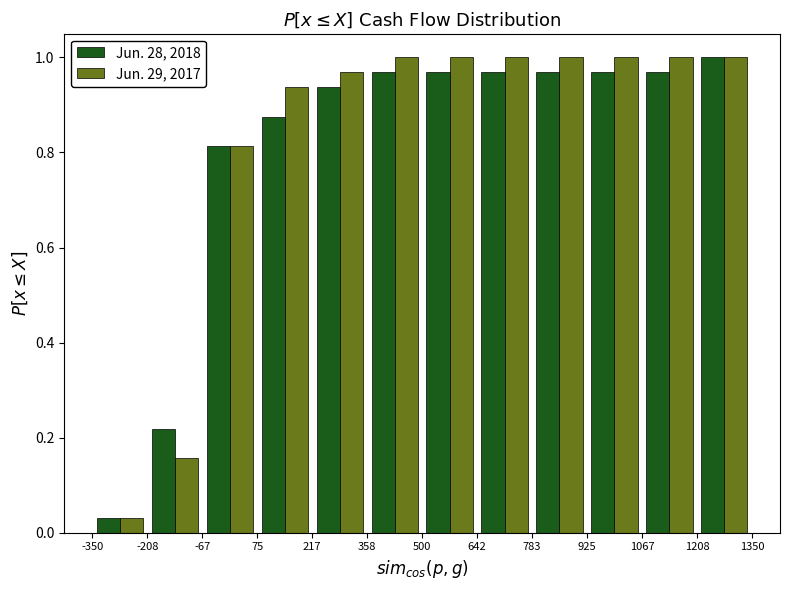

Reading left to right, list every range on the x-axis with the height of the bar of each series over it. The values are not printed on the chart, so give them approximately, as read against the axis.

-350 to -208: Jun. 28, 2018=0.04	Jun. 29, 2017=0.04
-208 to -67: Jun. 28, 2018=0.22	Jun. 29, 2017=0.16
-67 to 75: Jun. 28, 2018=0.82	Jun. 29, 2017=0.82
75 to 217: Jun. 28, 2018=0.88	Jun. 29, 2017=0.94
217 to 358: Jun. 28, 2018=0.94	Jun. 29, 2017=0.96
358 to 500: Jun. 28, 2018=0.96	Jun. 29, 2017=1.00
500 to 642: Jun. 28, 2018=0.96	Jun. 29, 2017=1.00
642 to 783: Jun. 28, 2018=0.96	Jun. 29, 2017=1.00
783 to 925: Jun. 28, 2018=0.96	Jun. 29, 2017=1.00
925 to 1067: Jun. 28, 2018=0.96	Jun. 29, 2017=1.00
1067 to 1208: Jun. 28, 2018=0.96	Jun. 29, 2017=1.00
1208 to 1350: Jun. 28, 2018=1.00	Jun. 29, 2017=1.00